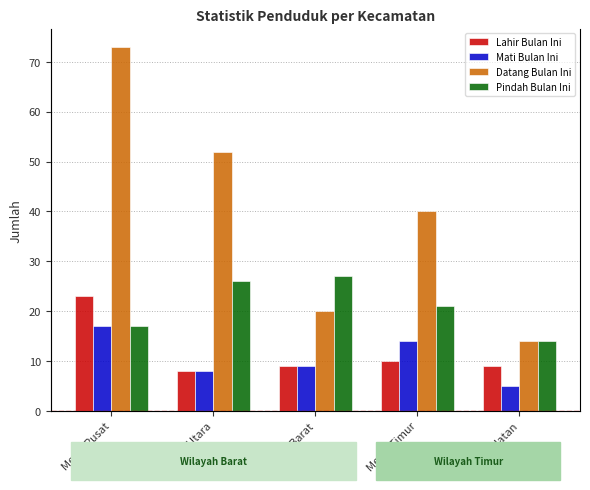

Which series has the widest spread of values?

Datang Bulan Ini